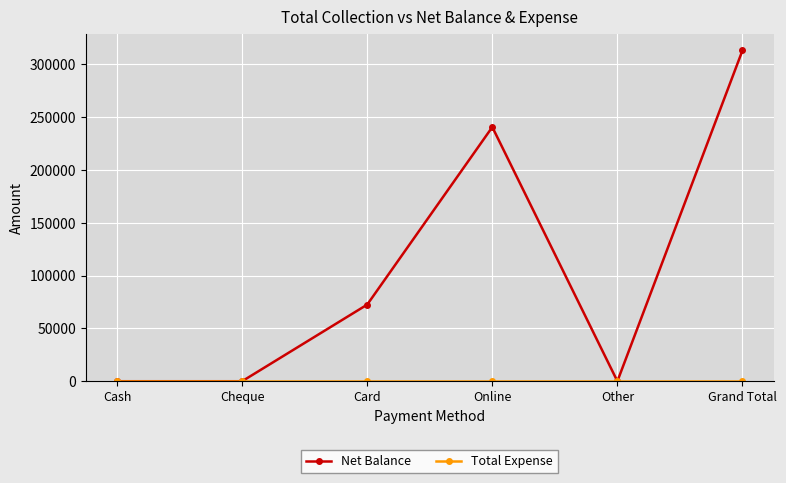

How many lines are shown in the chart?

2